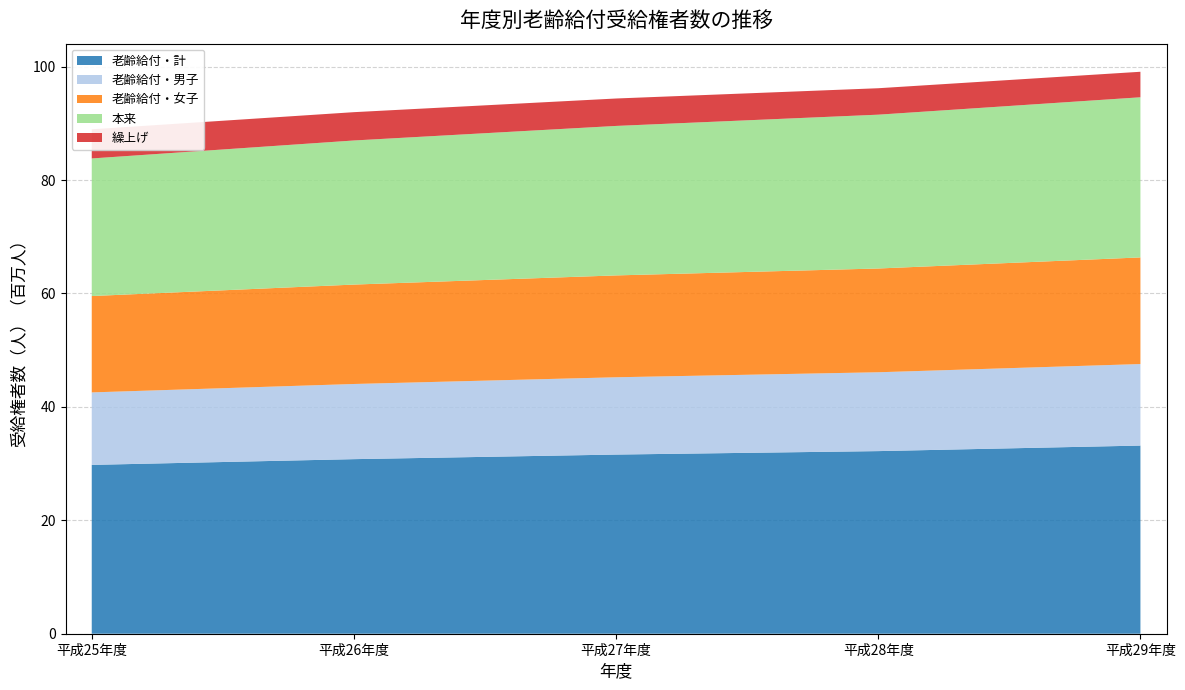

Reading left to right, extract all data points from this chart.

老齢給付・計: 平成25年度=29769680	平成26年度=30780853	平成27年度=31589127	平成28年度=32198876	平成29年度=33174658
老齢給付・男子: 平成25年度=12779480	平成26年度=13252253	平成27年度=13628418	平成28年度=13902248	平成29年度=14374888
老齢給付・女子: 平成25年度=16990200	平成26年度=17528600	平成27年度=17960709	平成28年度=18296628	平成29年度=18799770
本来: 平成25年度=24260326	平成26年度=25407063	平成27年度=26355540	平成28年度=27120664	平成29年度=28236857
繰上げ: 平成25年度=5138995	平成26年度=4992436	平成27年度=4836980	平成28年度=4662578	平成29年度=4498287